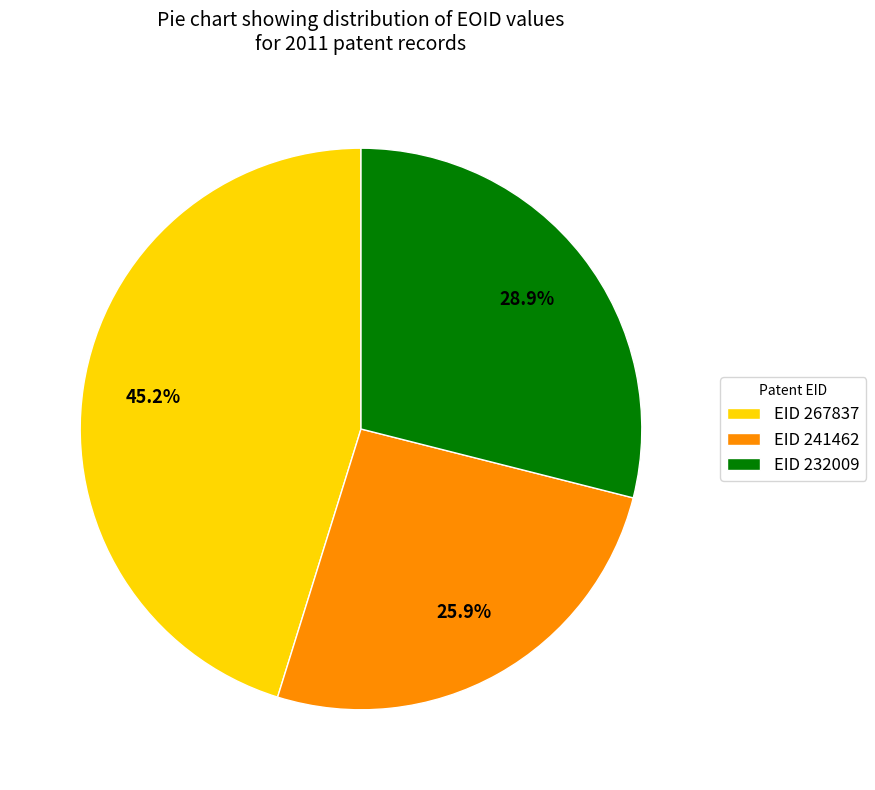

Rank the categories by value from lowest to highest.

EID 241462, EID 232009, EID 267837